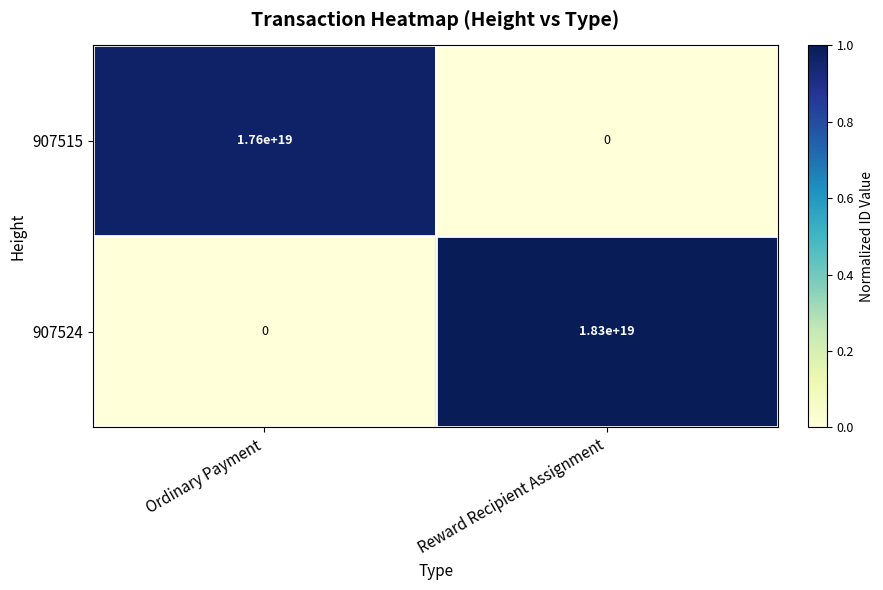

Where is 907515 nearest to the value 8800000000000000000?

Ordinary Payment